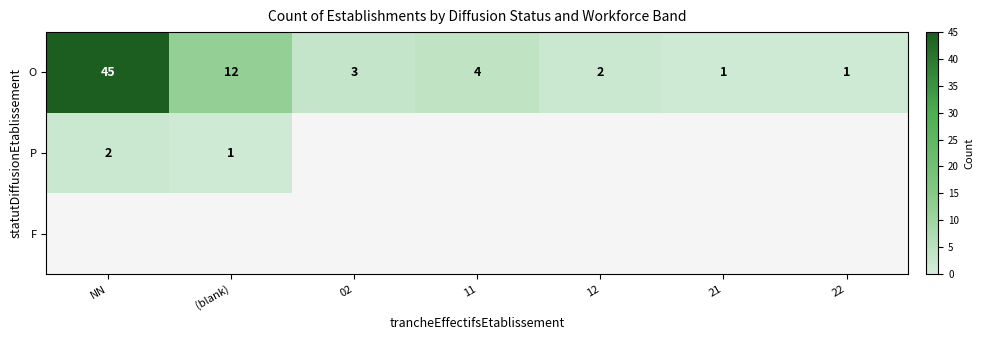

What value does the O series have at 11?

4